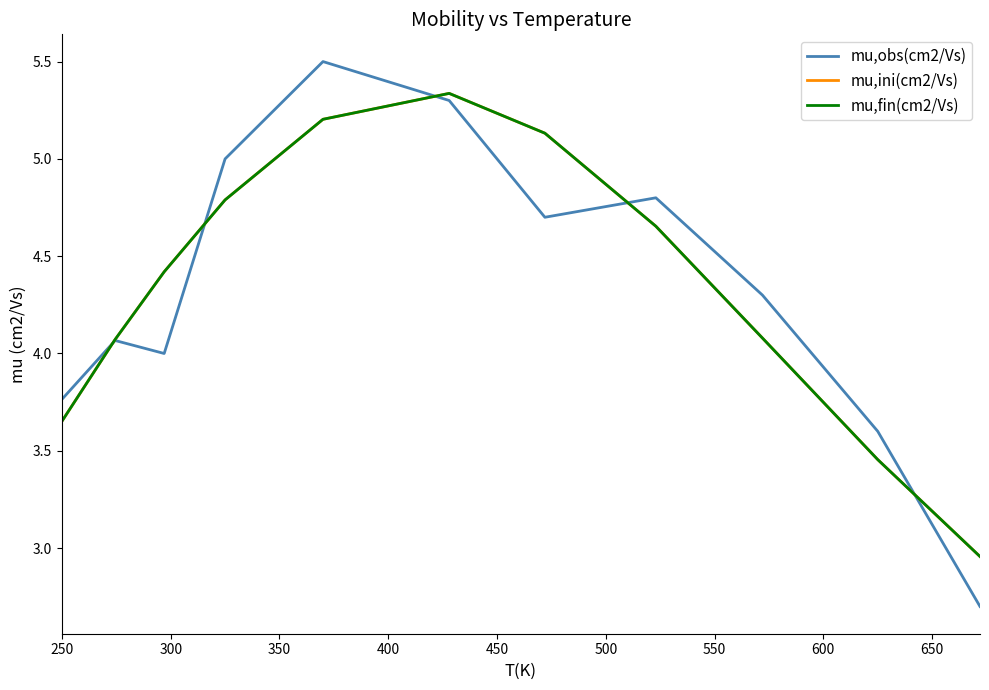

How many intersections are there between mu,fin(cm2/Vs) and mu,ini(cm2/Vs)?

1